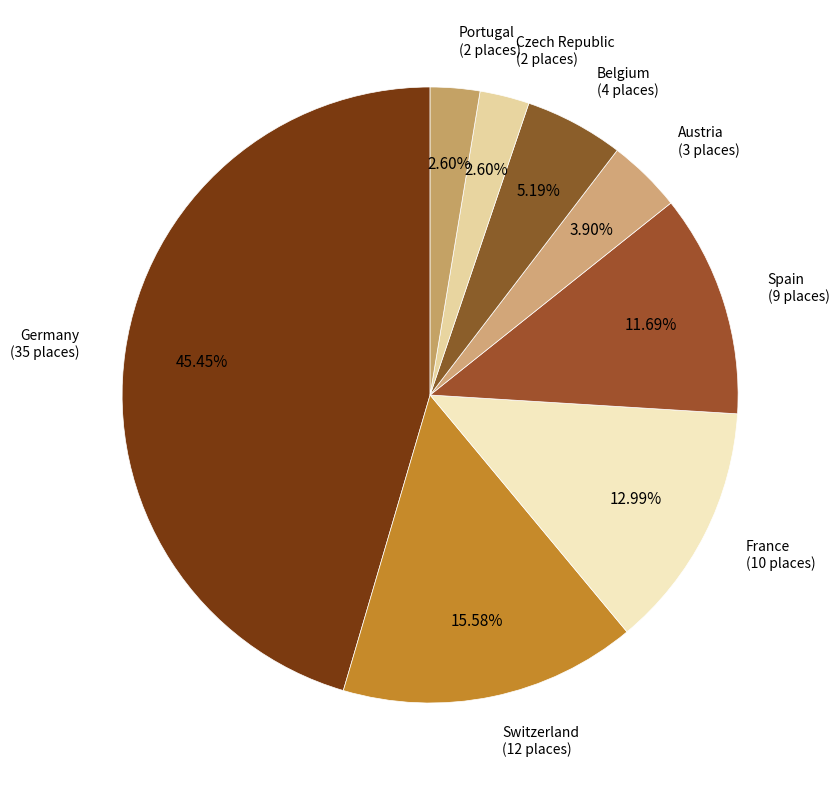

Does Belgium represent more than half of the total?

No